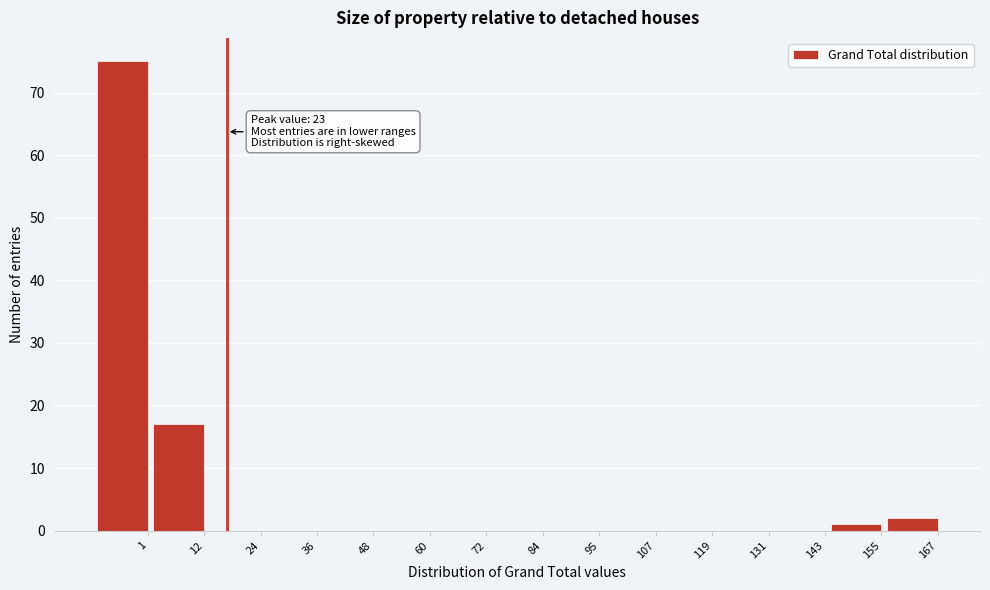

Reading right to left, what are all the values shown in this chart?

167=2	155=1	143=0	131=0	119=0	107=0	95=0	84=0	72=0	60=0	48=0	36=0	24=0	12=17	1=75